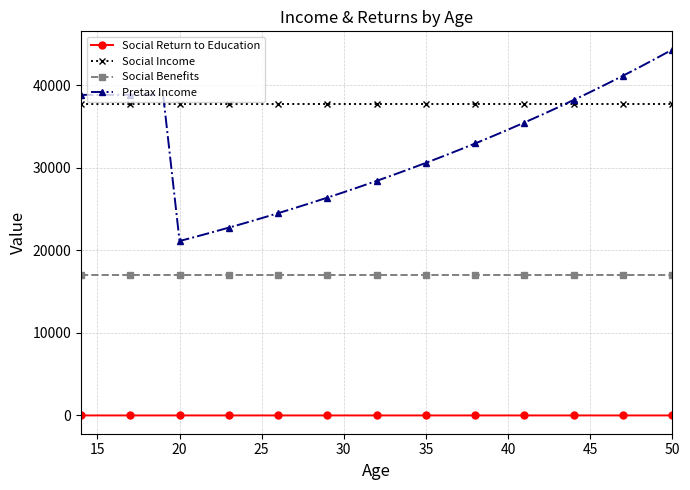

True or false: Social Return to Education and Social Income cross at least once.

False